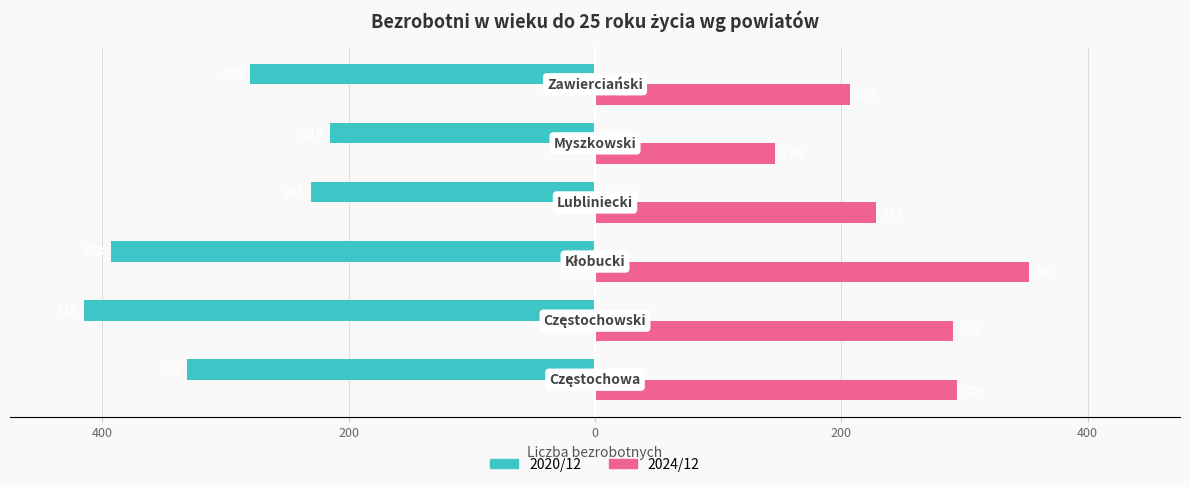

What is the average value of the 2020/12 series?

-311